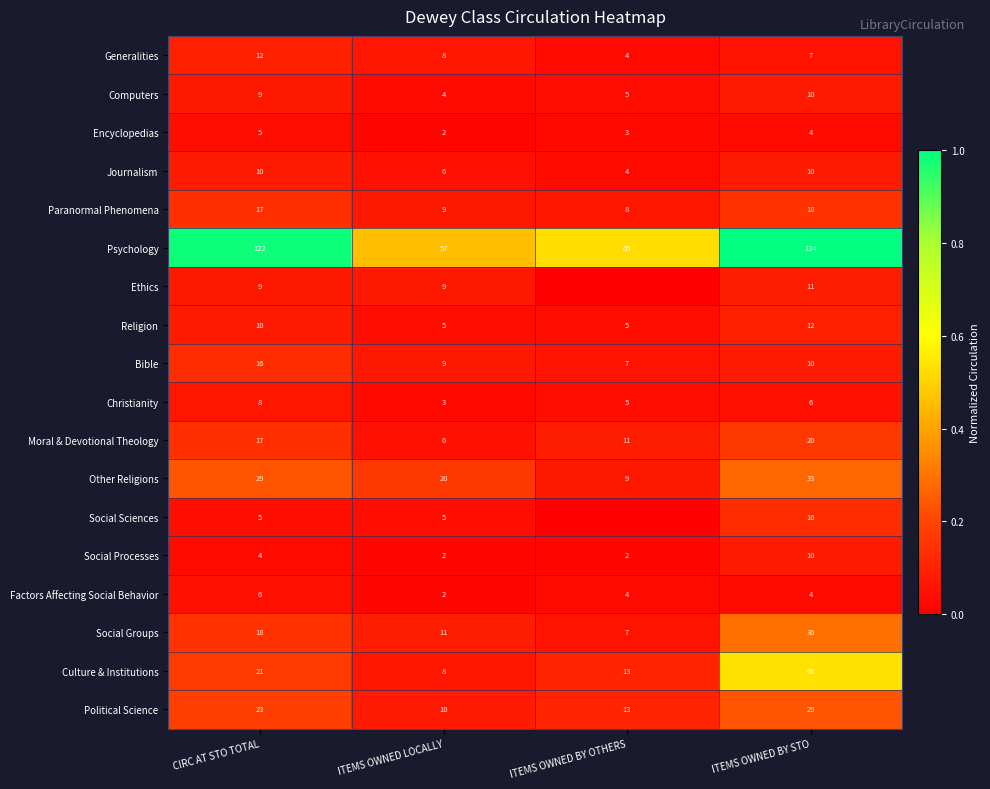

At how many categories does at least one series exceed 0?

4